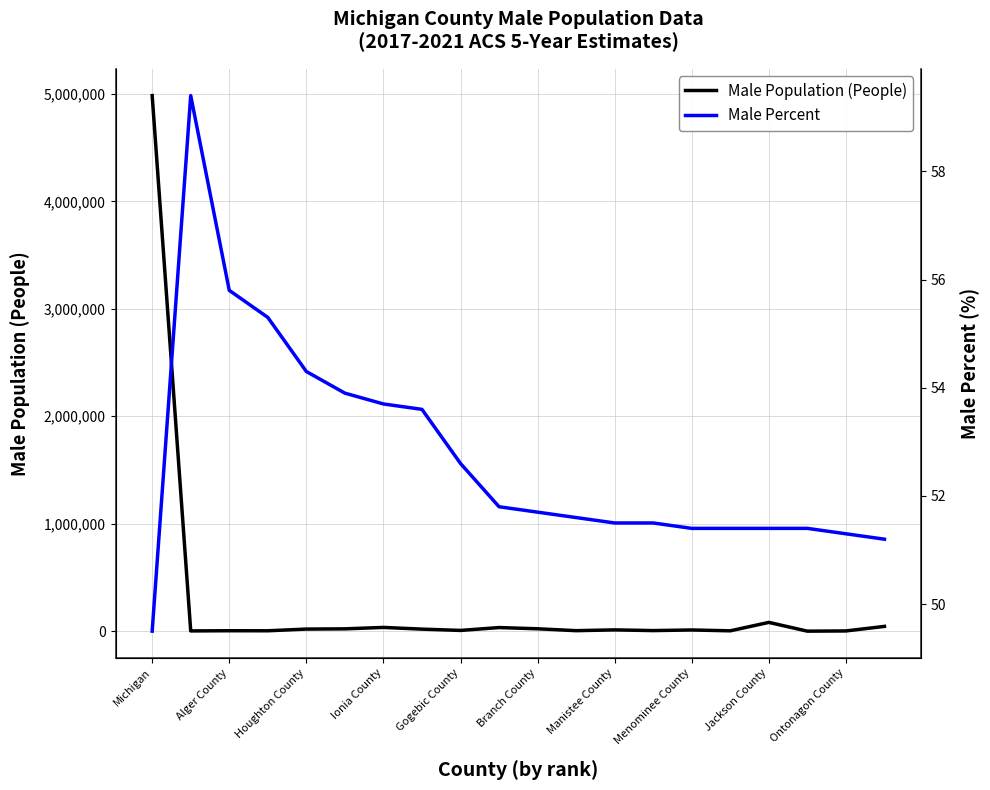

True or false: Male Population (People) and Male Percent cross at least once.

False